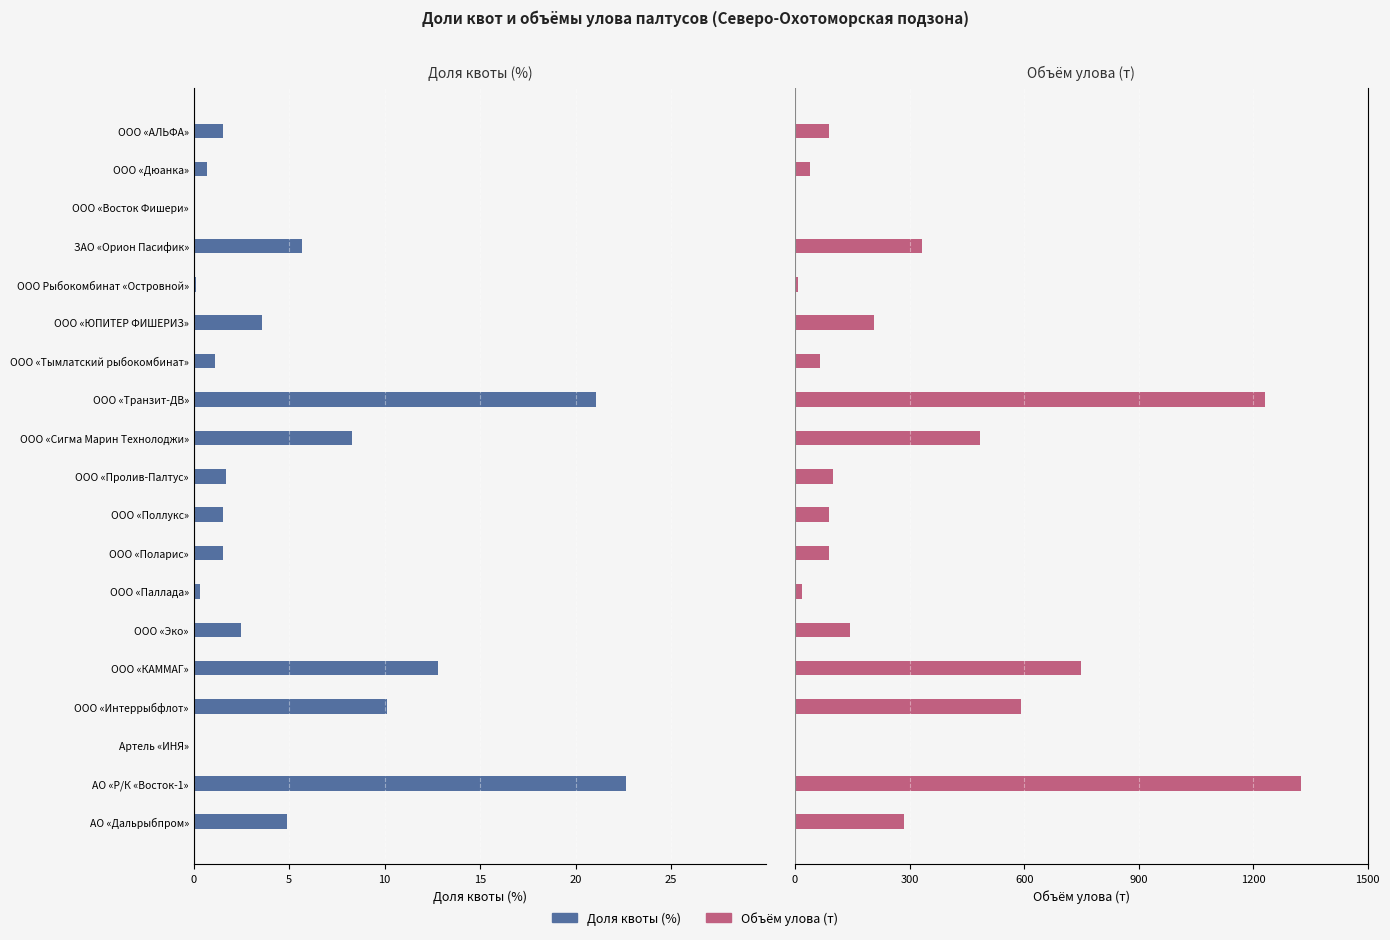

List the series in order of their overall mean, highest first.

Объём улова (т), Доля квоты (%)